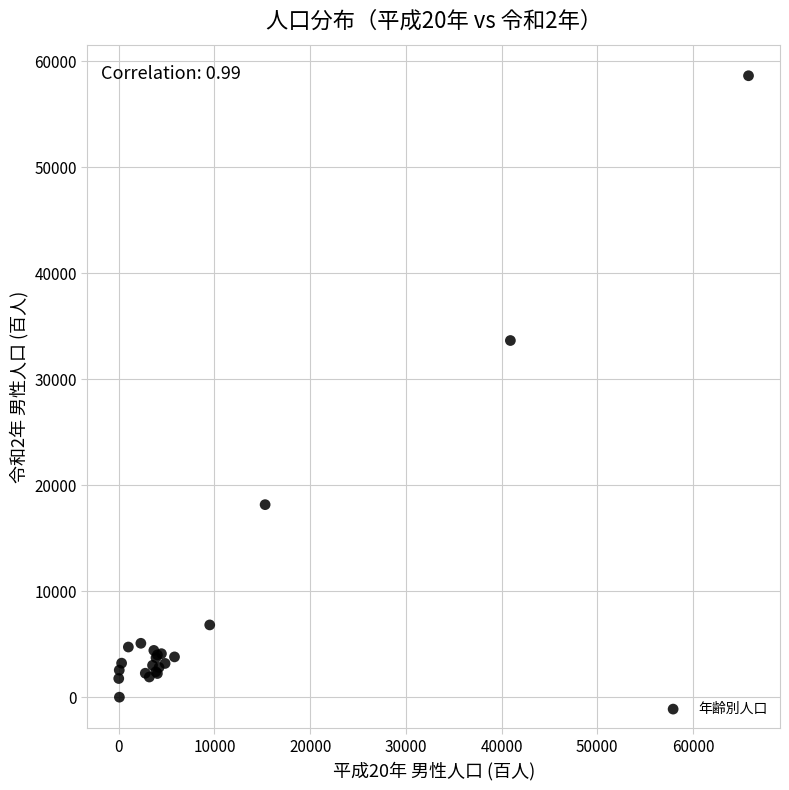

What Y value in the scatter plot is closest to 29313?

33647